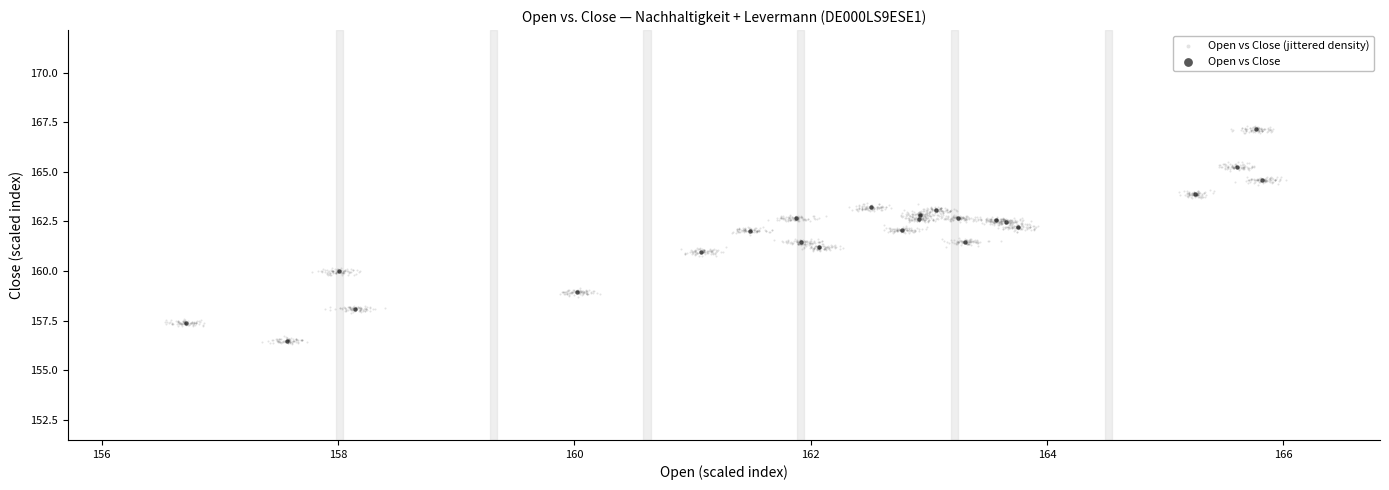

What are all the series names shown in the legend?

Open vs Close (jittered density), Open vs Close